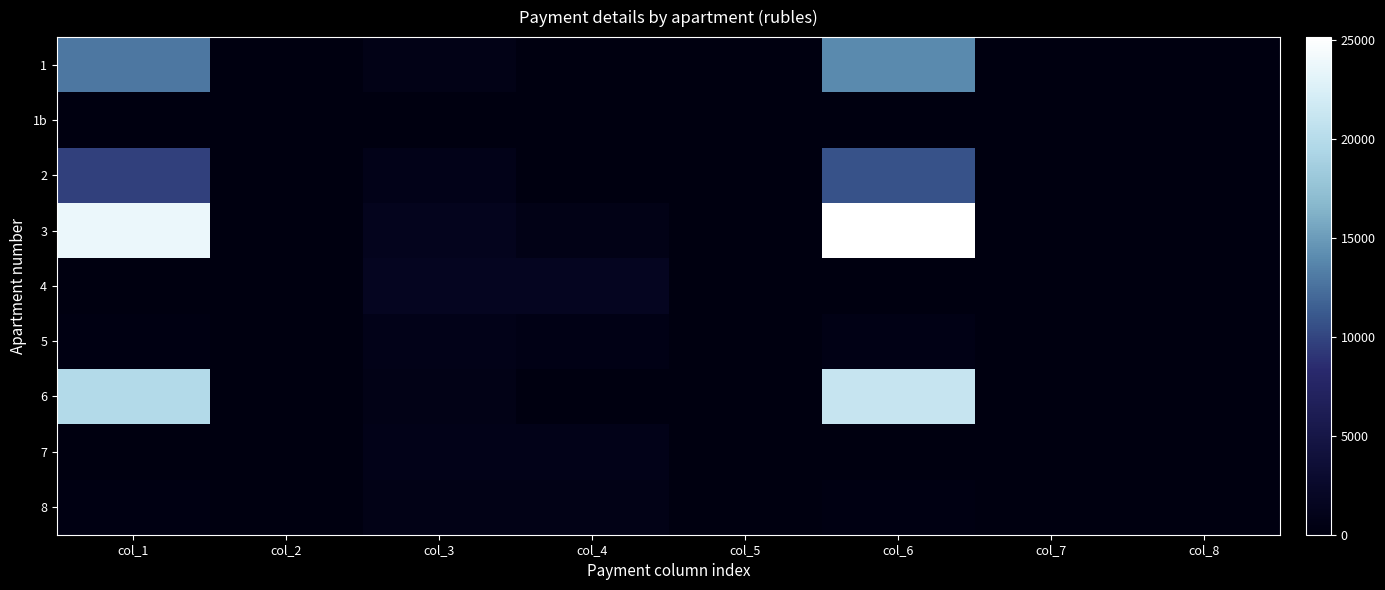

Reading left to right, list all the values displayed in this chart.

1: col_1=12939.7	col_2=0.0	col_3=654.9	col_4=0.0	col_5=0.0	col_6=14030.8	col_7=0.0	col_8=0.0
1b: col_1=0.0	col_2=0.0	col_3=0.0	col_4=0.0	col_5=0.0	col_6=0.0	col_7=0.0	col_8=0.0
2: col_1=9713.8	col_2=0.0	col_3=837.5	col_4=0.0	col_5=0.0	col_6=10759.1	col_7=0.0	col_8=0.0
3: col_1=23770.4	col_2=0.0	col_3=1312.7	col_4=656.4	col_5=0.0	col_6=25154.4	col_7=0.0	col_8=0.0
4: col_1=0.0	col_2=0.8	col_3=1663.2	col_4=1669.6	col_5=0.0	col_6=0.0	col_7=7.2	col_8=0.0
5: col_1=275.7	col_2=0.0	col_3=827.2	col_4=551.4	col_5=0.0	col_6=551.4	col_7=0.0	col_8=0.0
6: col_1=19789.0	col_2=0.0	col_3=650.4	col_4=0.0	col_5=0.0	col_6=21061.8	col_7=0.0	col_8=0.0
7: col_1=0.0	col_2=0.0	col_3=824.2	col_4=824.2	col_5=0.0	col_6=0.0	col_7=0.0	col_8=0.0
8: col_1=218.8	col_2=0.0	col_3=656.4	col_4=656.4	col_5=0.0	col_6=218.8	col_7=0.0	col_8=0.0